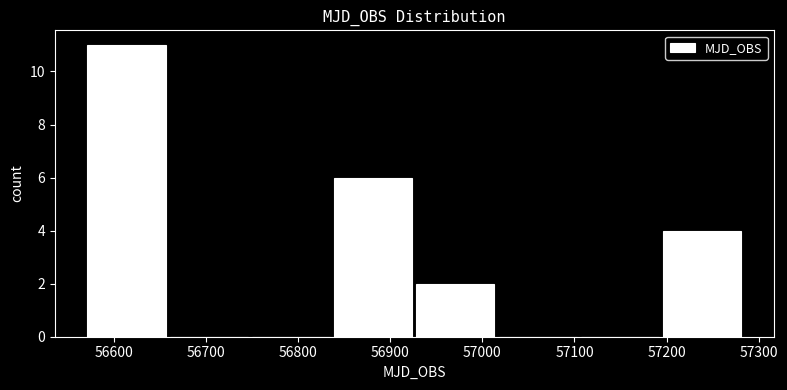

Reading left to right, transcribe this chart: for each bar, give the range it covers on the x-axis and its height. Neither the bar edges nor the heights are printed on the chart, so give them approximately, as read against the axes.

56570 to 56660: 11
56660 to 56750: 0
56750 to 56840: 0
56840 to 56930: 6
56930 to 57020: 2
57020 to 57100: 0
57100 to 57190: 0
57190 to 57280: 4